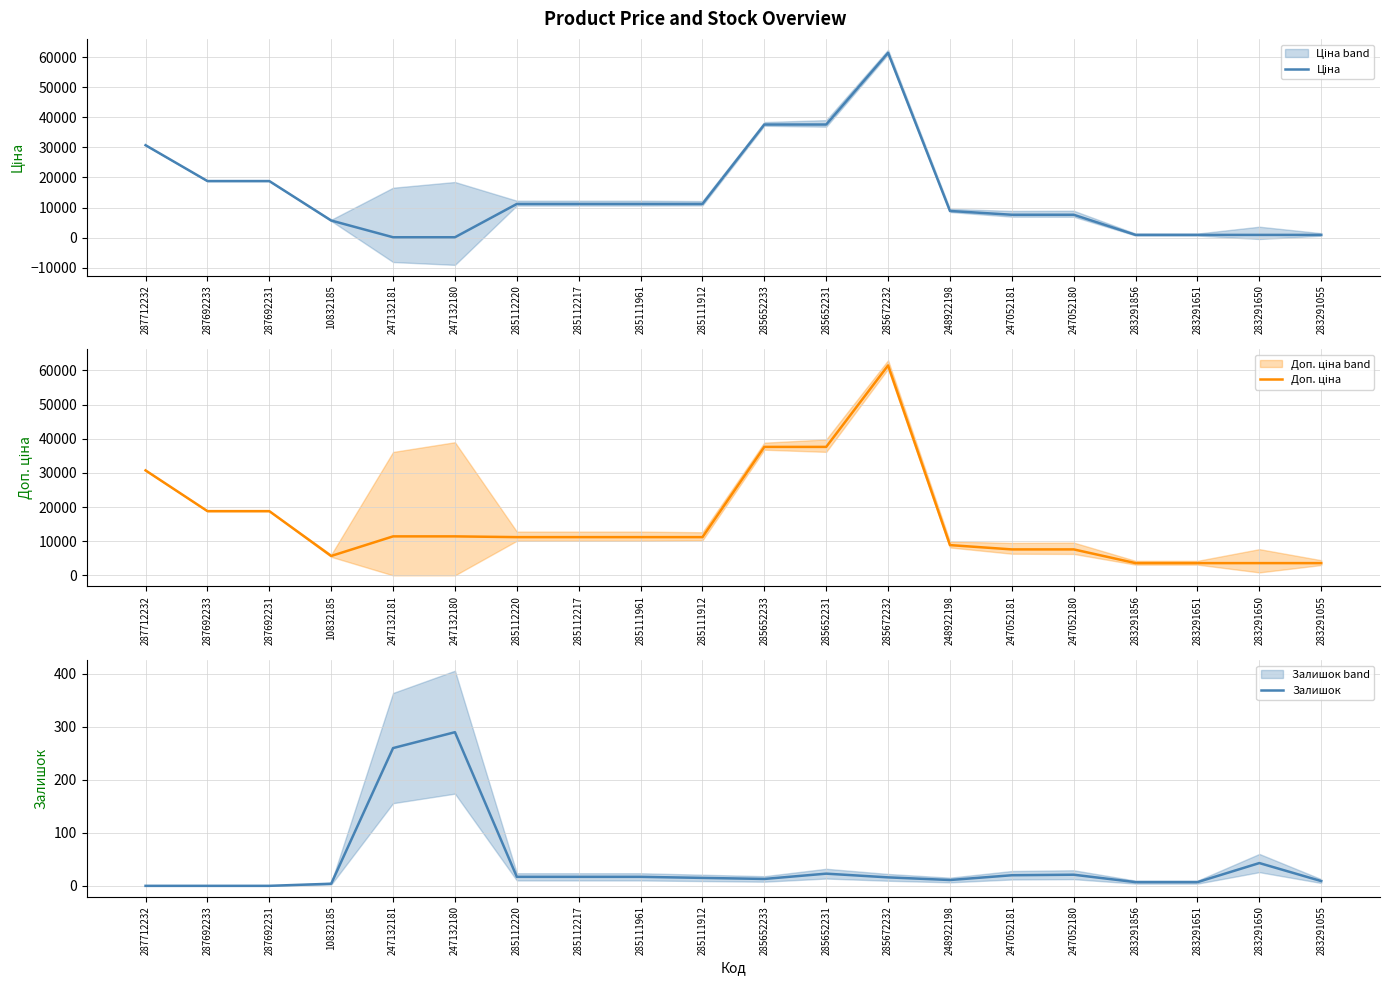

What are all the series names shown in the legend?

Ціна, Доп. ціна, Залишок